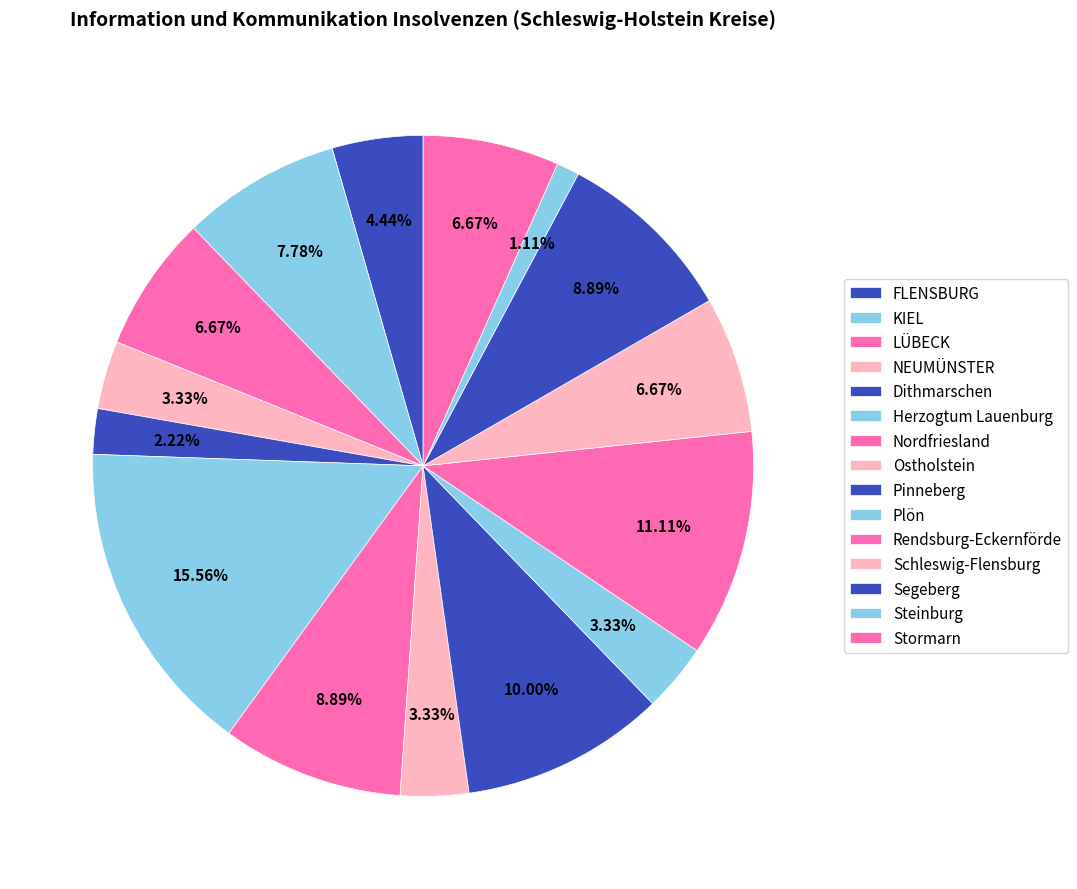

Is there a majority slice in this chart?

No